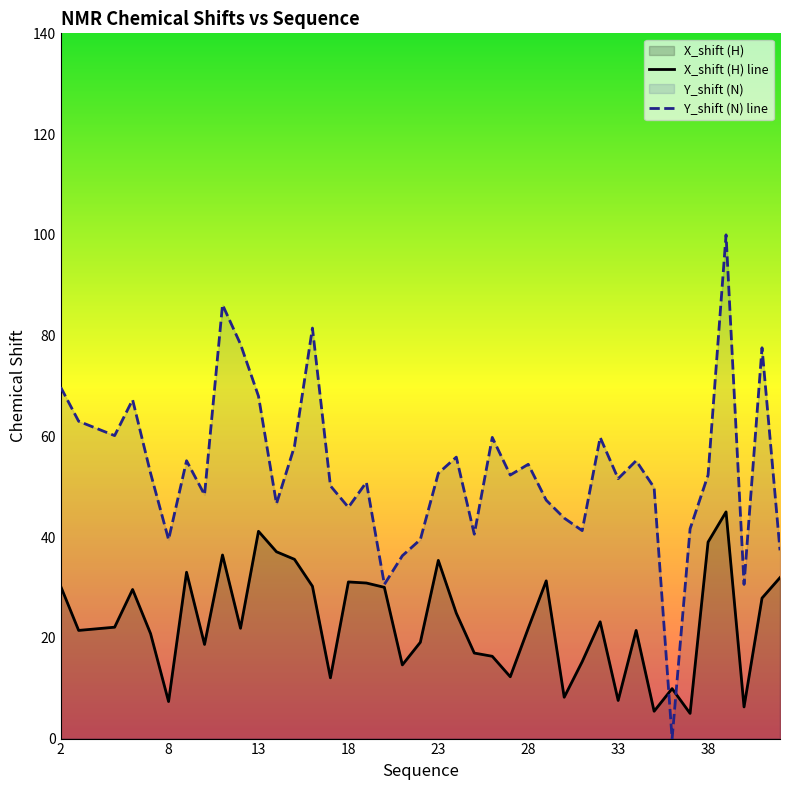

True or false: X_shift and Y_shift cross at least once.

True